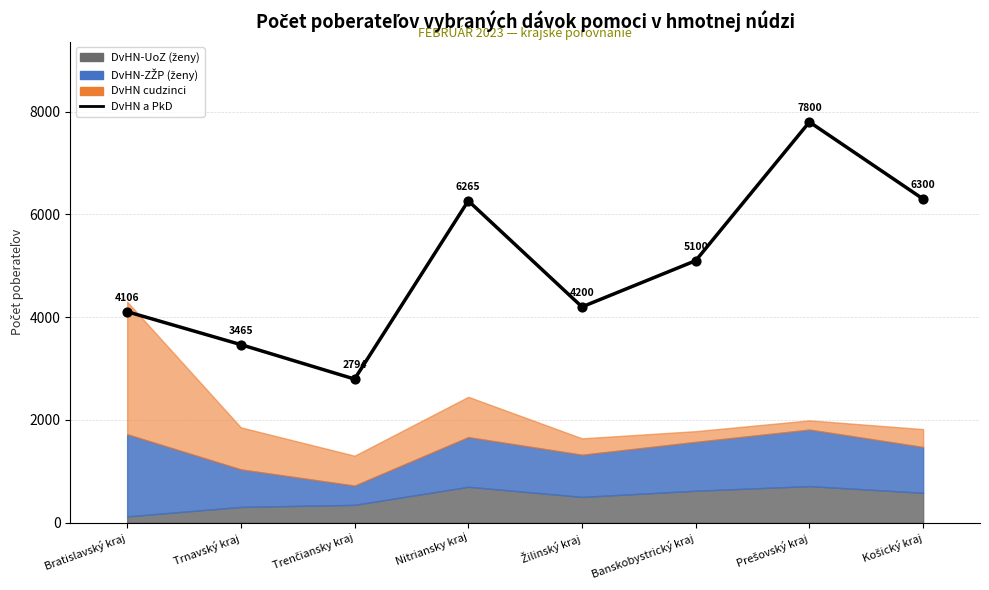

Which has a higher value, Nitriansky kraj or Bratislavský kraj?

Nitriansky kraj